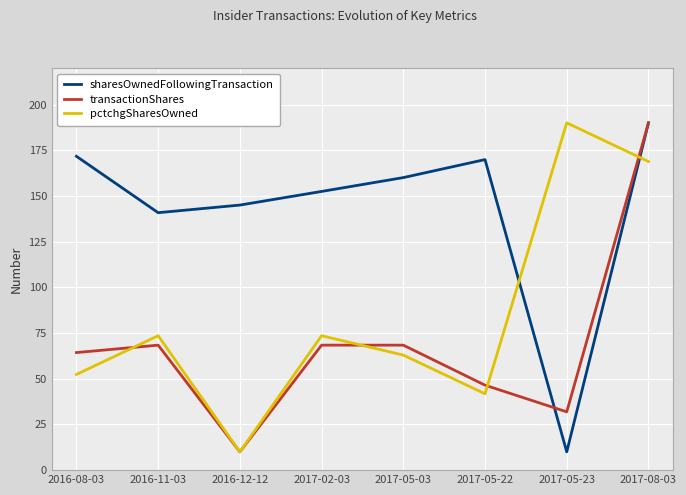

Between 2017-05-22 and 2017-08-03, which series saw the biggest shift?

transactionShares